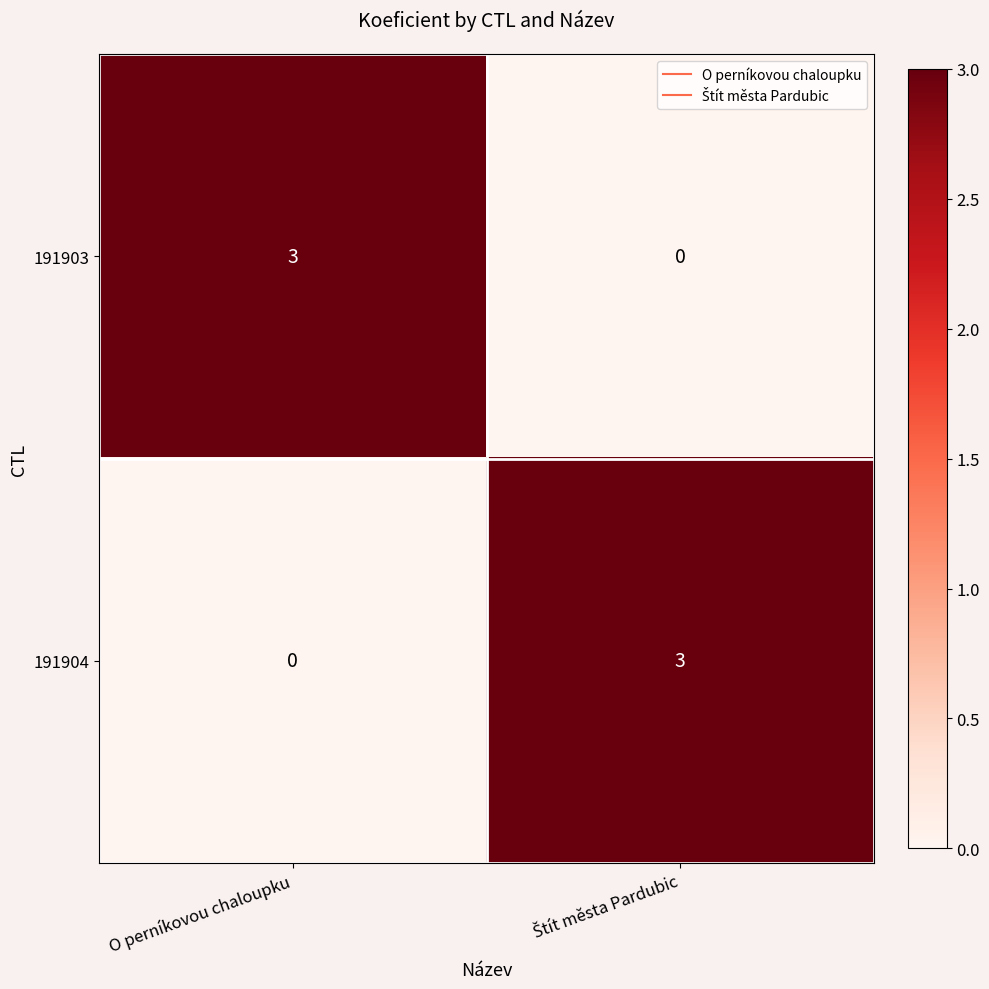

Reading left to right, what are all the values shown in this chart?

191903: 3	0
191904: 0	3